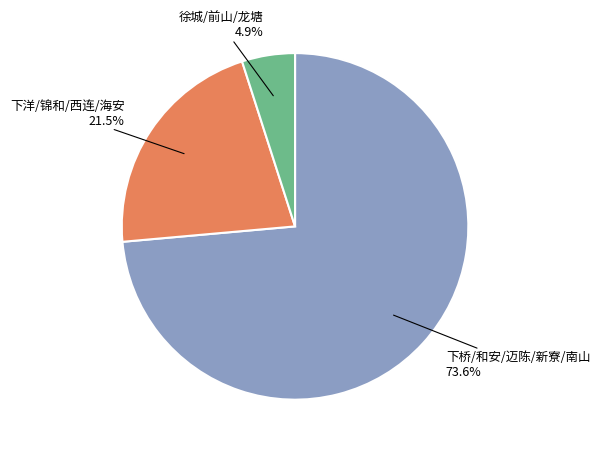

How many segments does this pie chart have?

3